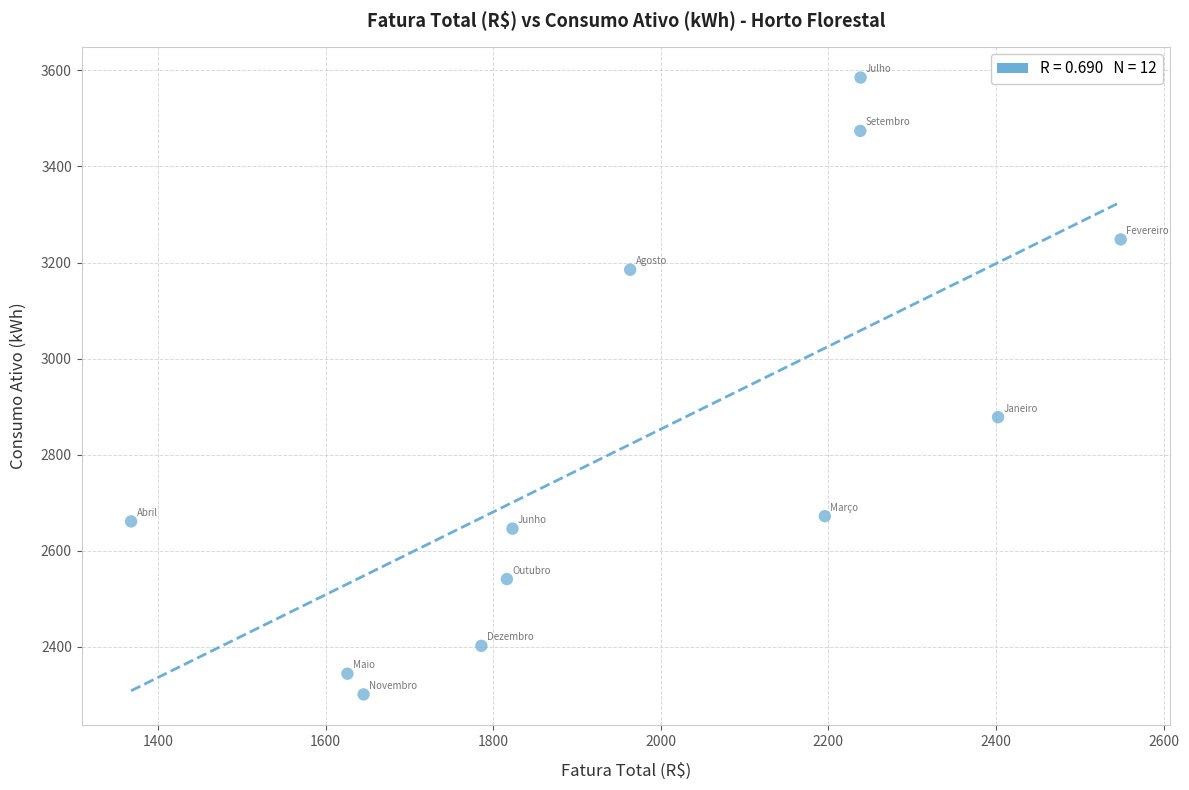

What is the average Y value?

2828